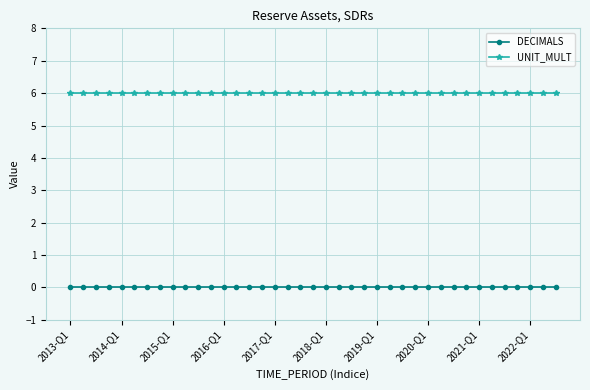

What is the value of the UNIT_MULT point at the 34th from the left?

6